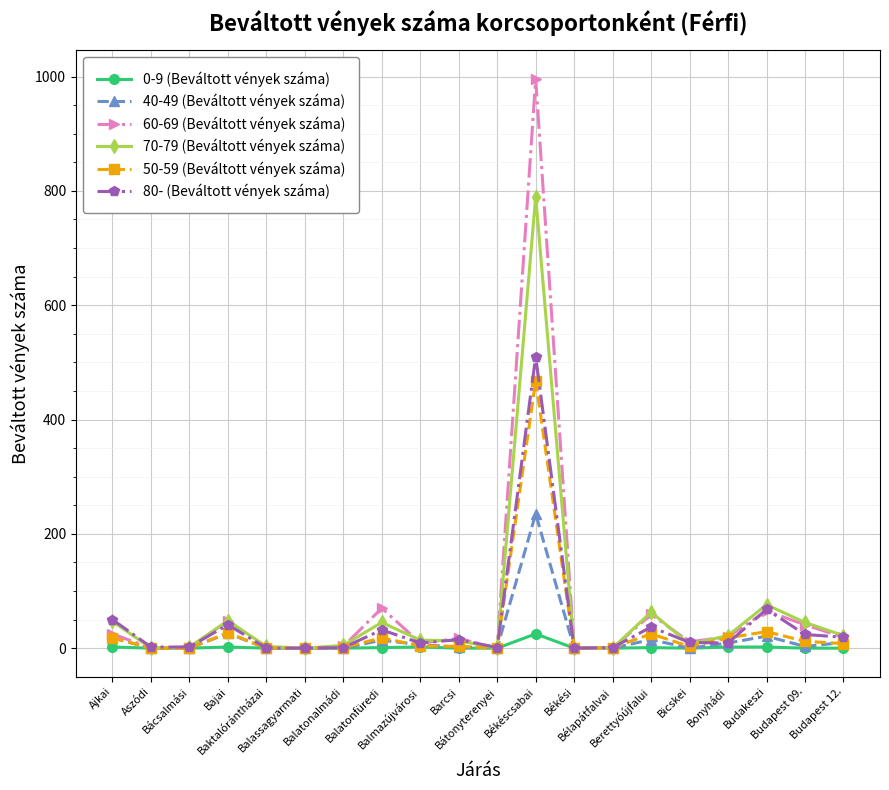

Which series has the widest spread of values?

60-69 (Beváltott vények száma)